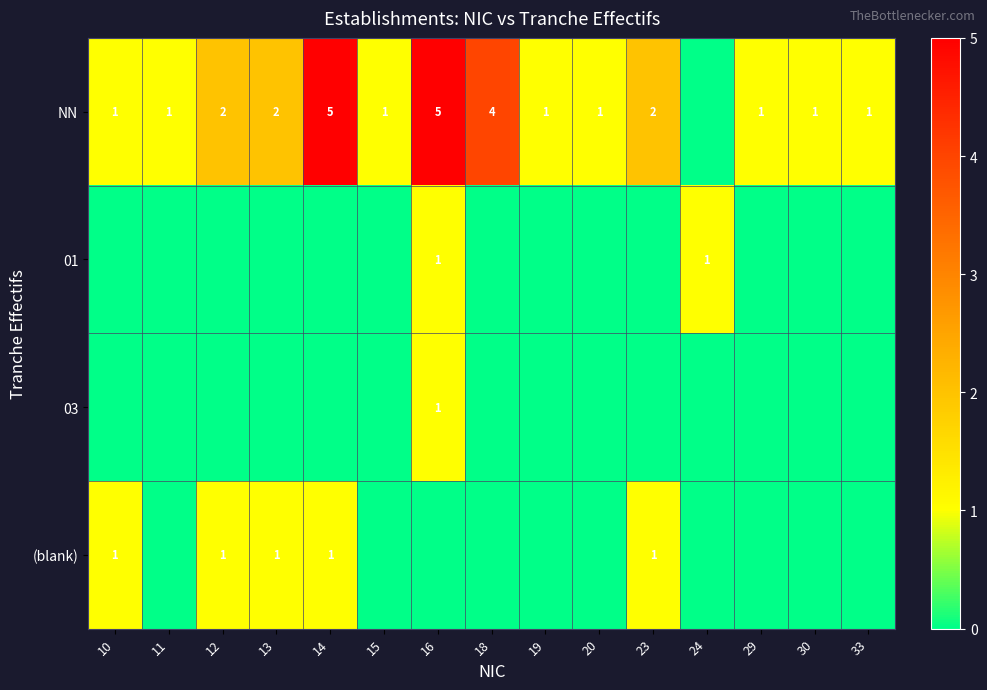

True or false: NN has a value of 1 at 19.

True